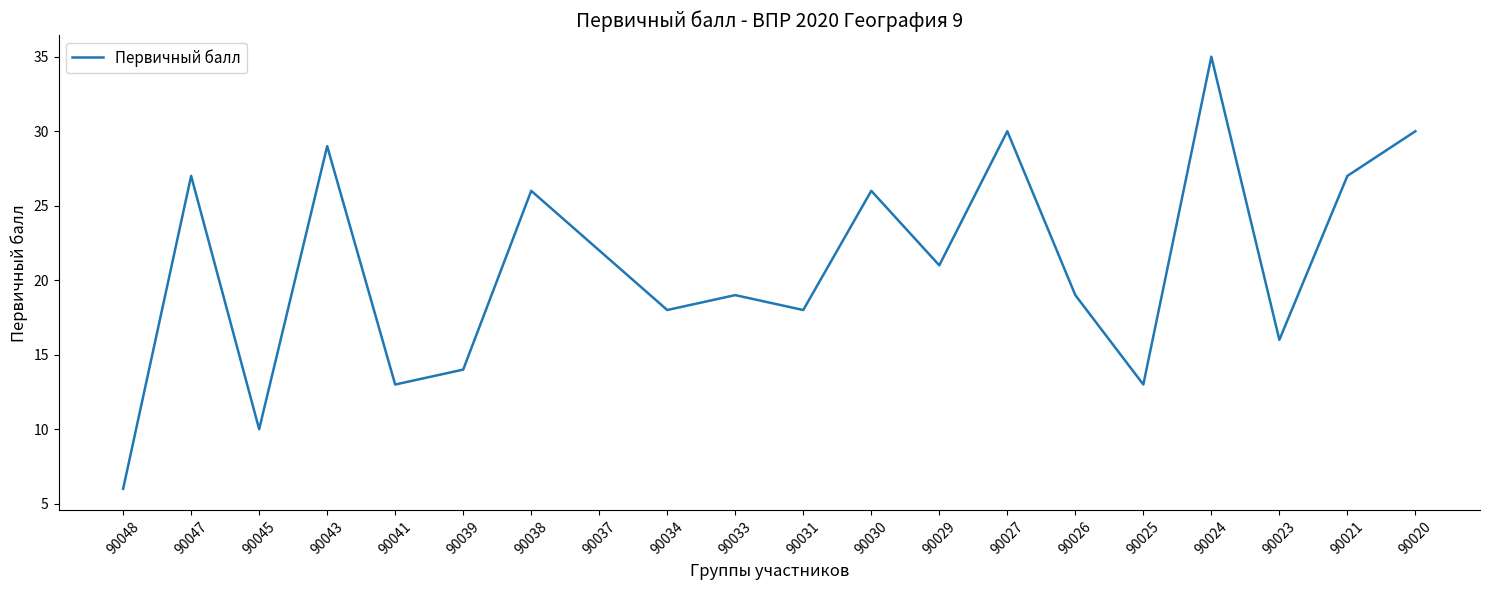

How many interior local valleys (lower than both neighbors) does the data have?

7